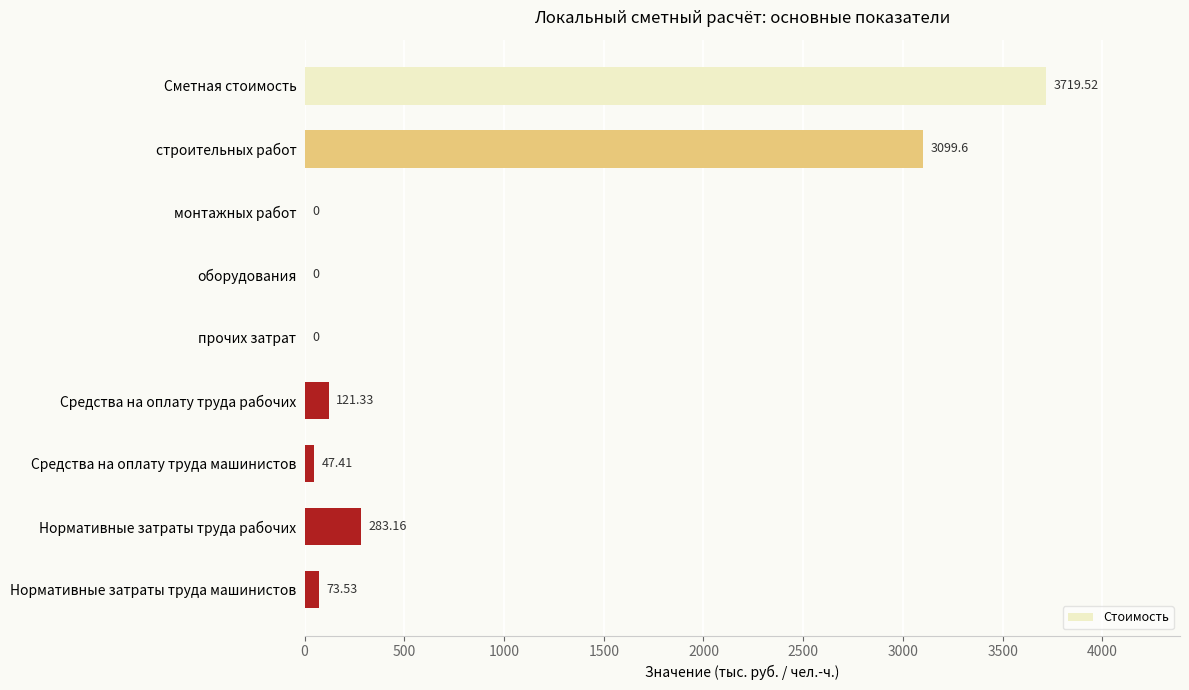

Between Нормативные затраты труда рабочих and Средства на оплату труда рабочих, which is larger?

Нормативные затраты труда рабочих